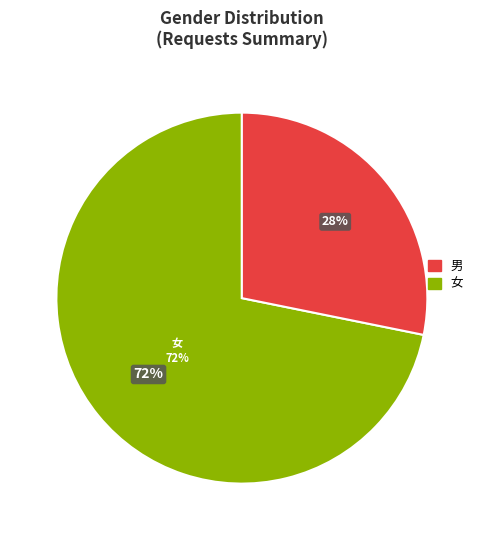

How many segments does this pie chart have?

2